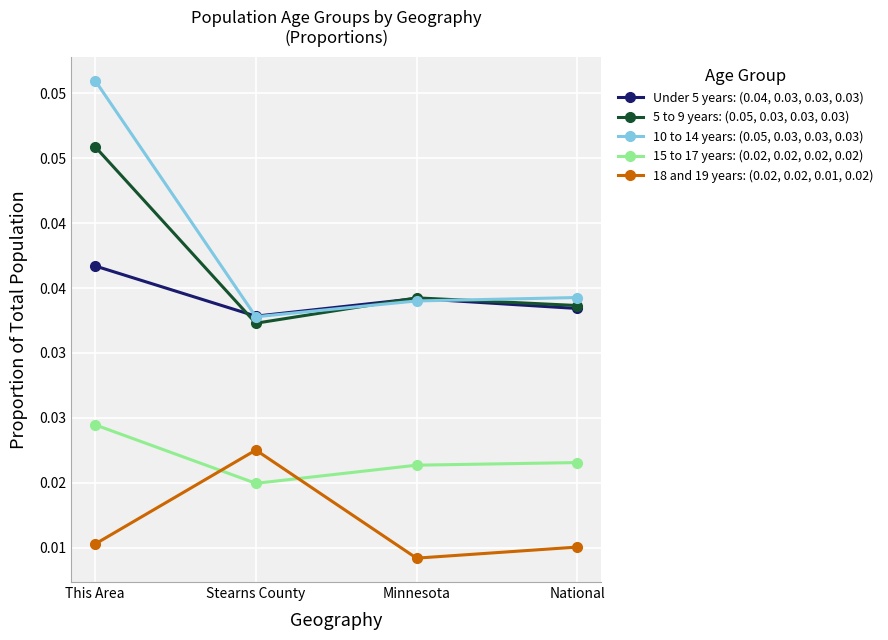

List the labels in order of 15 to 17 years: (0.02, 0.02, 0.02, 0.02) value, largest first.

This Area, National, Minnesota, Stearns County